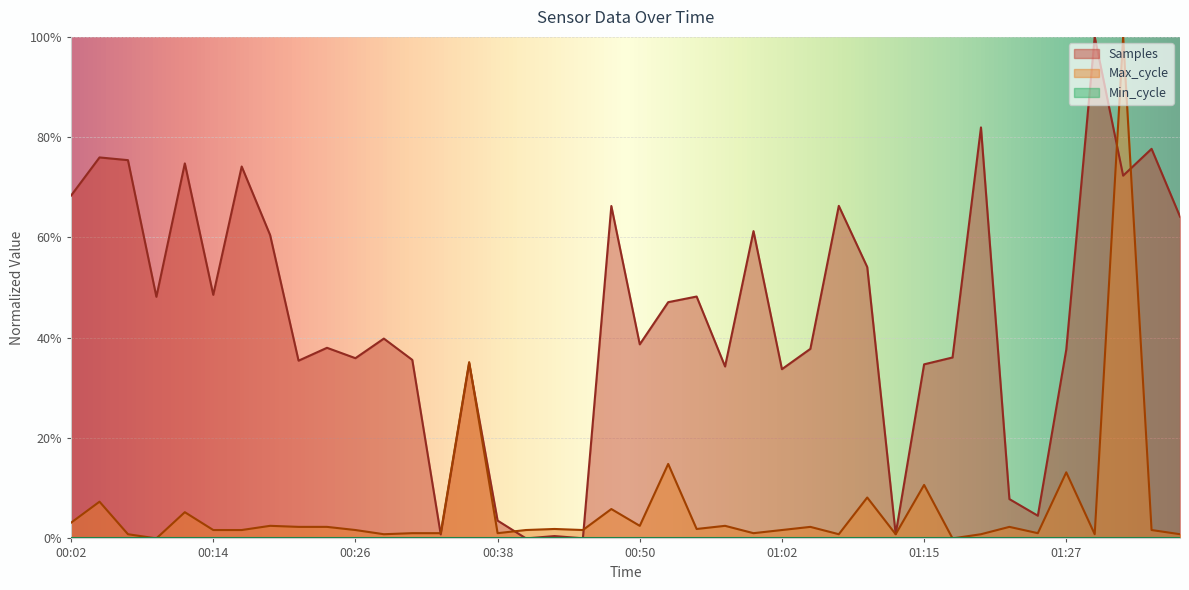

How many data points in Max_cycle are above 0?

38